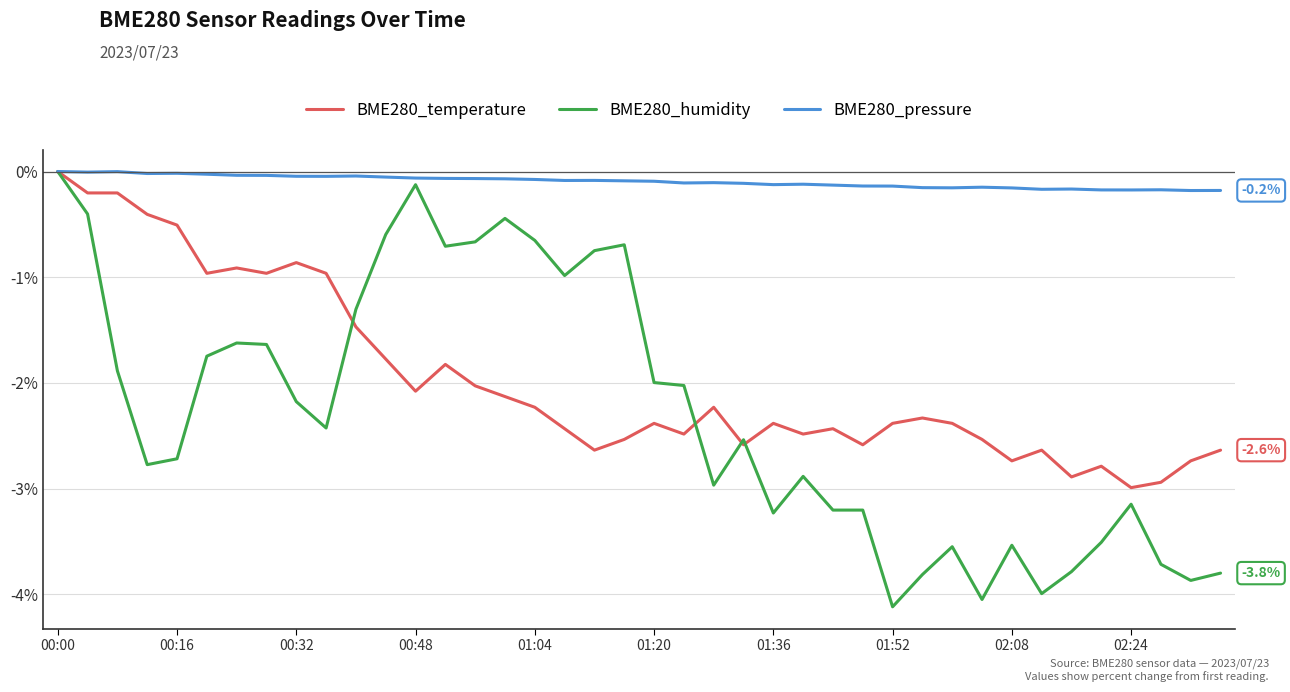

Which series has the largest total across all categories?

BME280_pressure